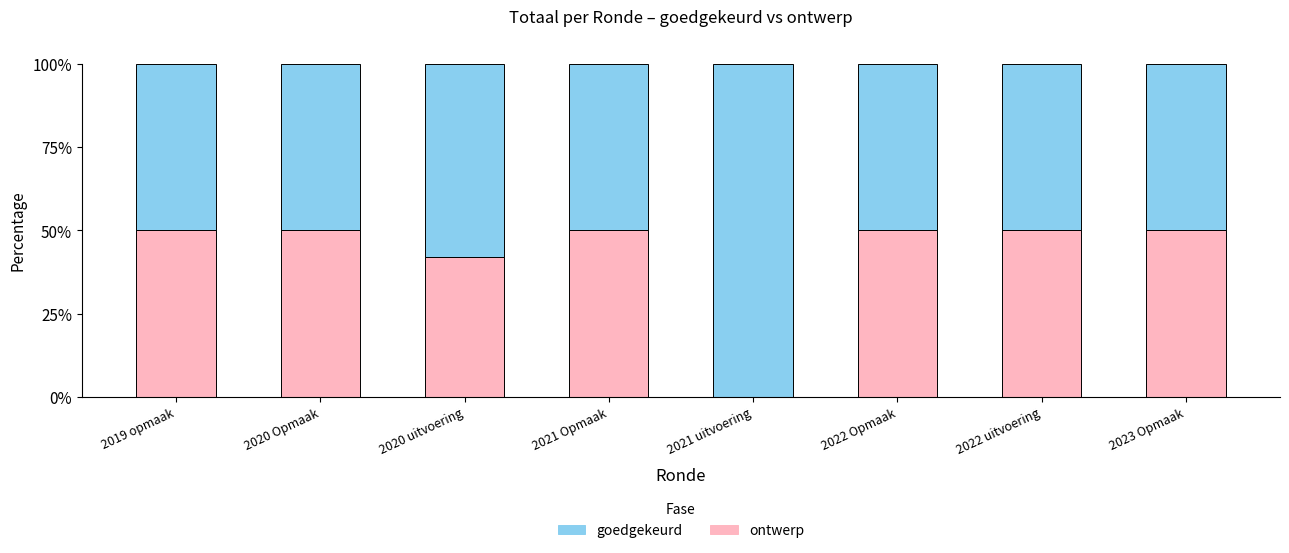

What is the maximum value for ontwerp?

50.0